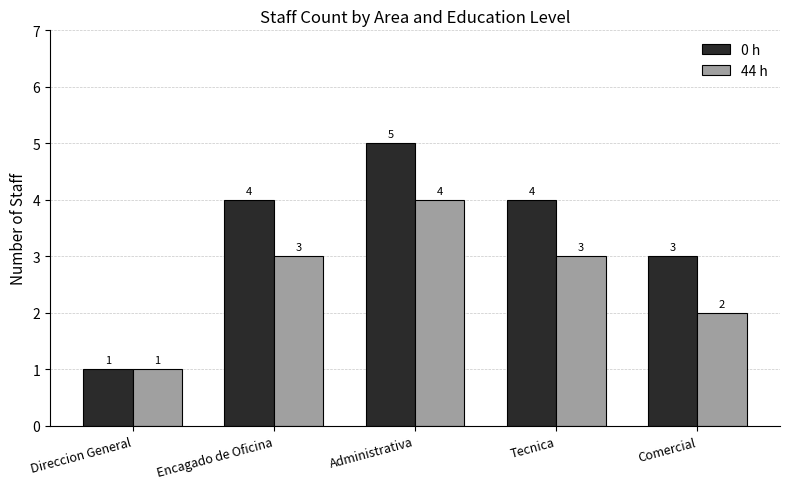

List the series in order of their peak value, highest first.

0 h, 44 h